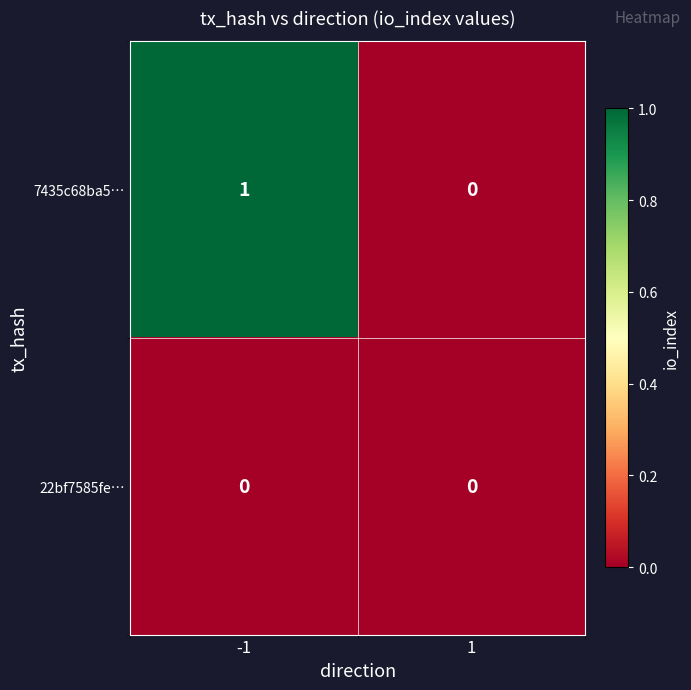

Rank the series by their maximum value, from lowest to highest.

22bf7585fe…, 7435c68ba5…